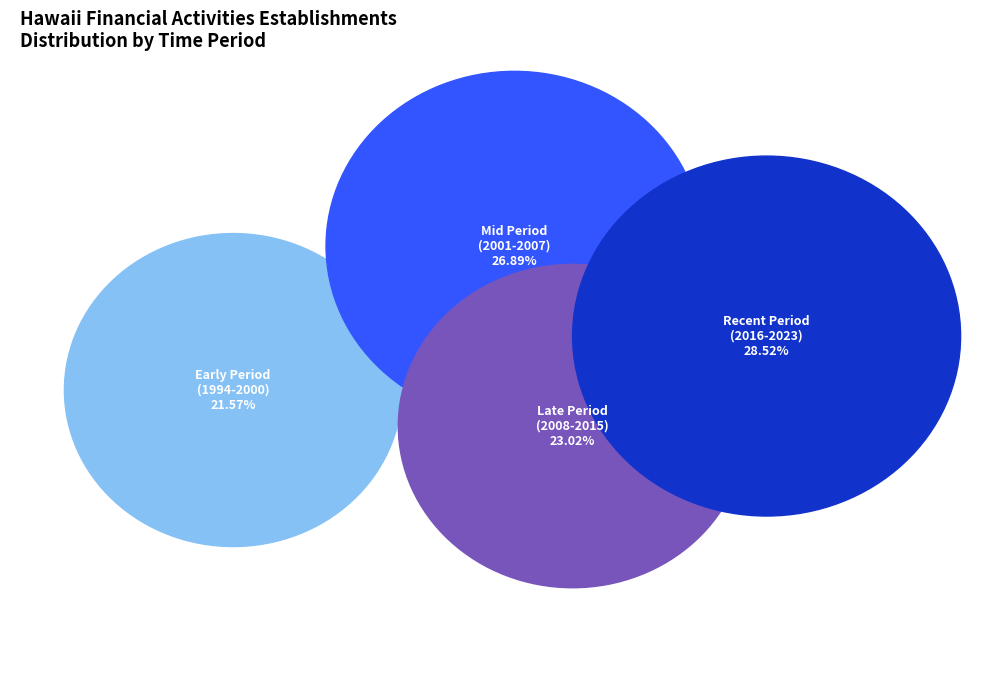

True or false: 1996 accounts for 3% of the total.

True